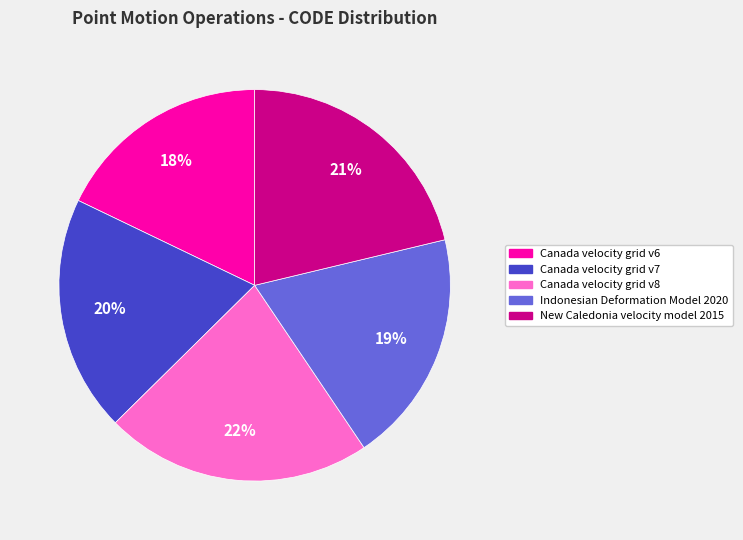

To the nearest percent, what is the average slice percentage?

20%